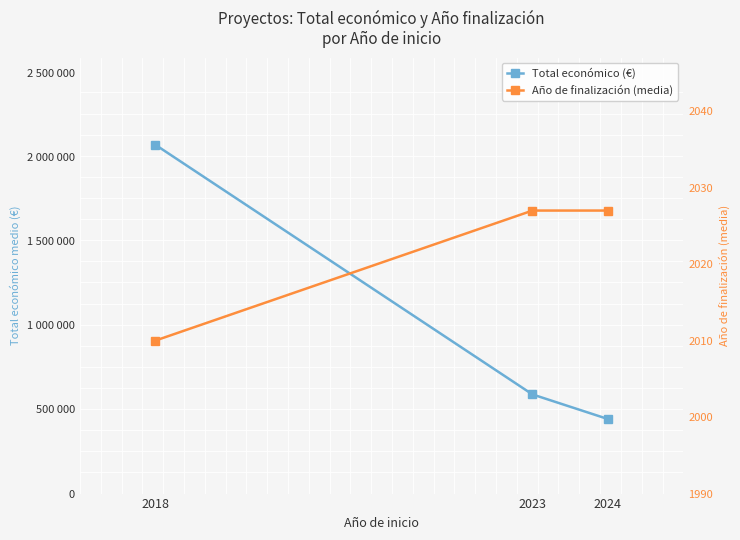

Which series changed the most between 2018 and 2024?

Total económico (€)